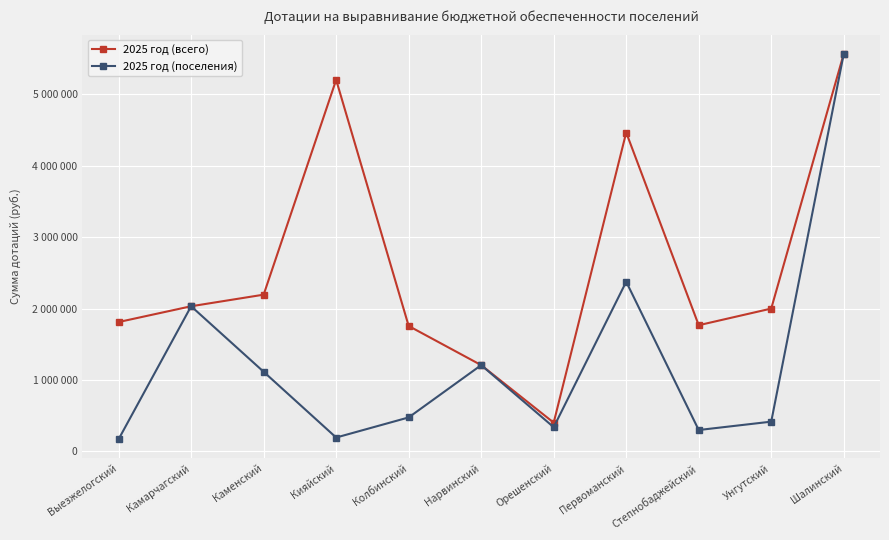

Does the chart have visible grid lines?

Yes